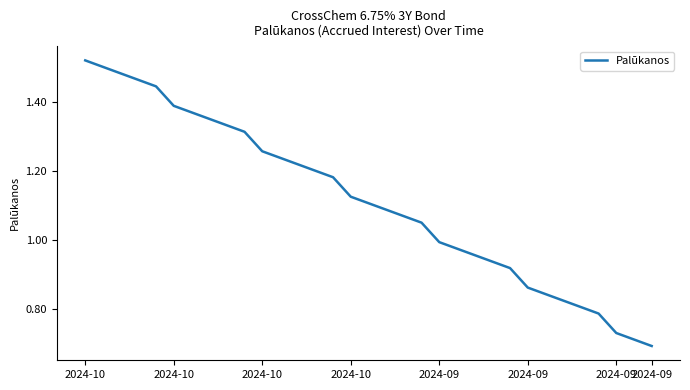

How many lines are shown in the chart?

1